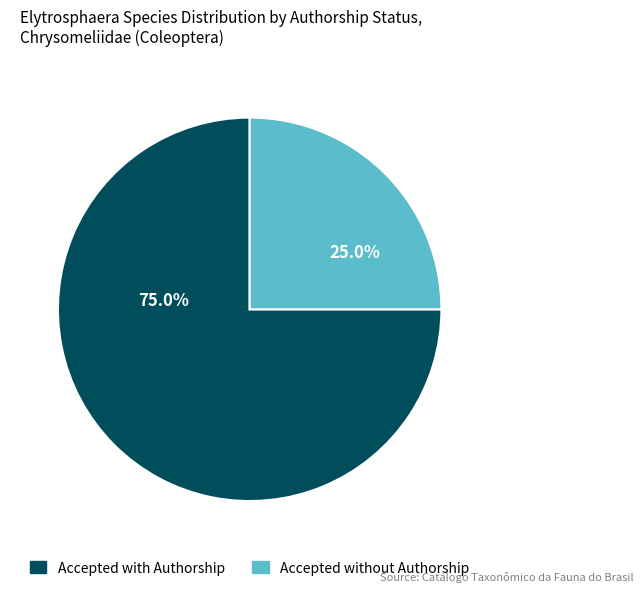

How many segments does this pie chart have?

2